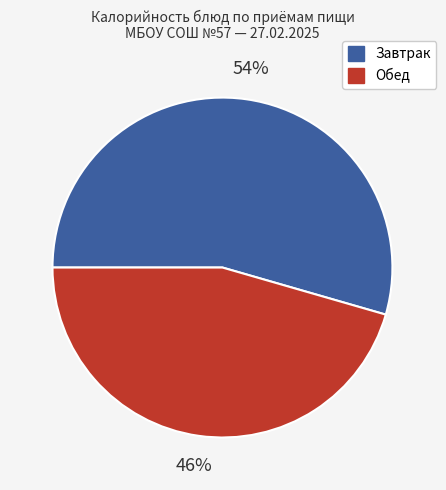

To the nearest percent, what is the average slice percentage?

50%